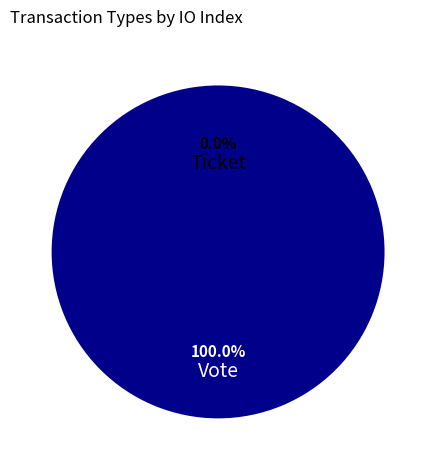

To the nearest percent, what is the difference between the Vote and Ticket slice percentages?

100%